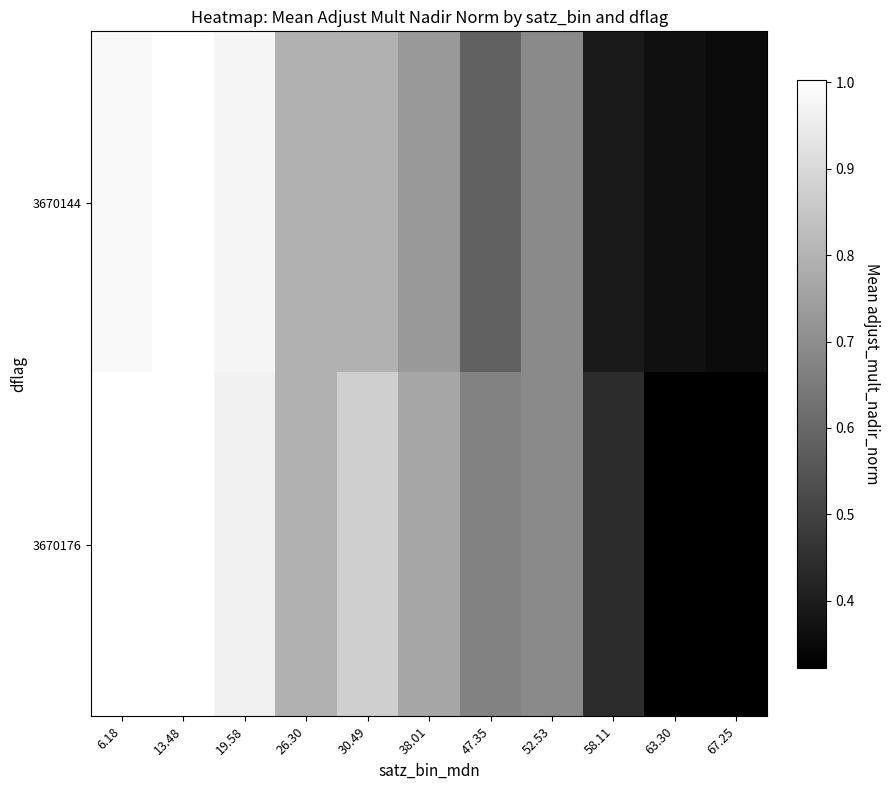

Rank the series by their average value, from lowest to highest.

3670144, 3670176